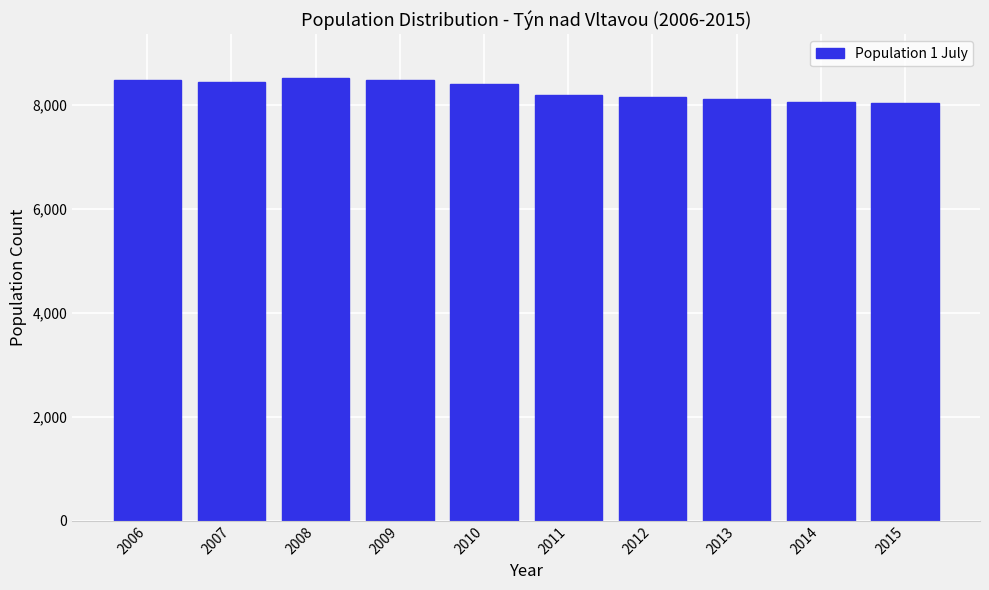

What is the minimum value shown in the chart?

8036